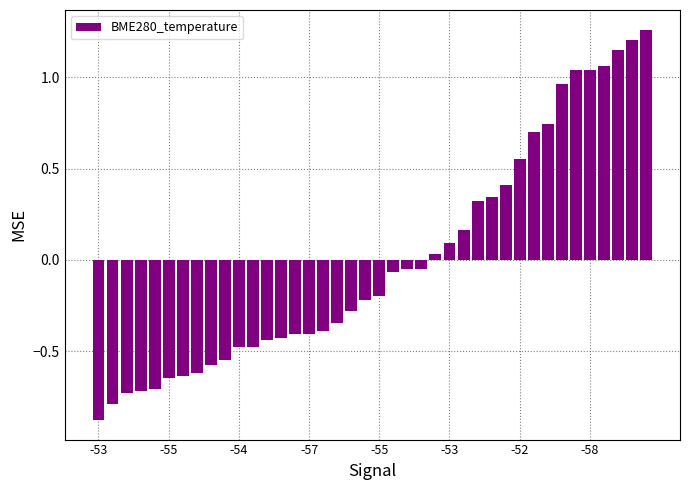

What is the minimum value shown in the chart?

-0.9